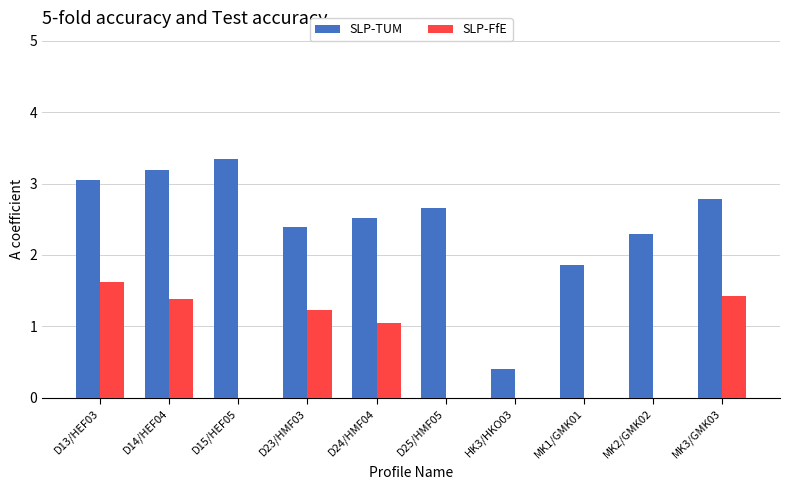

Is the value of SLP-FfE at D15/HEF05 greater than the value of SLP-TUM at MK3/GMK03?

No